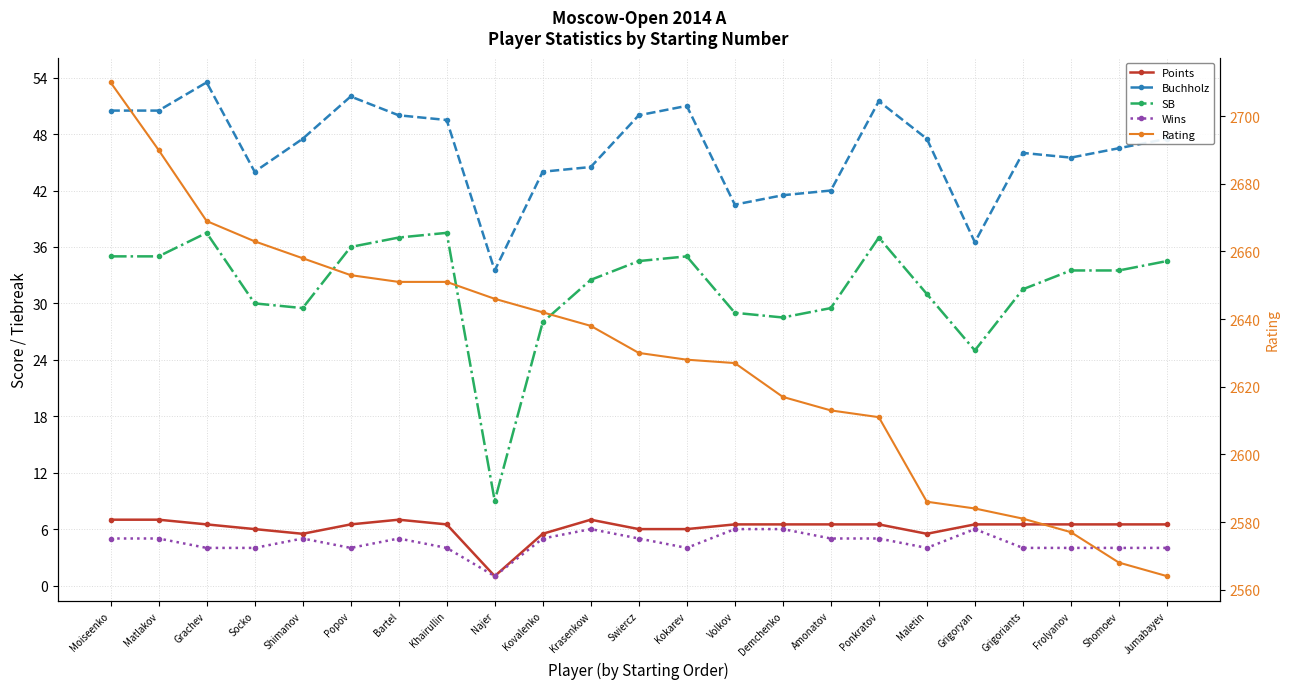

Reading left to right, what are all the values shown in this chart?

Points: 7.0	7.0	6.5	6.0	5.5	6.5	7.0	6.5	1.0	5.5	7.0	6.0	6.0	6.5	6.5	6.5	6.5	5.5	6.5	6.5	6.5	6.5	6.5
Buchholz: 50.5	50.5	53.5	44.0	47.5	52.0	50.0	49.5	33.5	44.0	44.5	50.0	51.0	40.5	41.5	42.0	51.5	47.5	36.5	46.0	45.5	46.5	47.5
SB: 35.0	35.0	37.5	30.0	29.5	36.0	37.0	37.5	9.0	28.0	32.5	34.5	35.0	29.0	28.5	29.5	37.0	31.0	25.0	31.5	33.5	33.5	34.5
Wins: 5.0	5.0	4.0	4.0	5.0	4.0	5.0	4.0	1.0	5.0	6.0	5.0	4.0	6.0	6.0	5.0	5.0	4.0	6.0	4.0	4.0	4.0	4.0
Rating: 2710.0	2690.0	2669.0	2663.0	2658.0	2653.0	2651.0	2651.0	2646.0	2642.0	2638.0	2630.0	2628.0	2627.0	2617.0	2613.0	2611.0	2586.0	2584.0	2581.0	2577.0	2568.0	2564.0